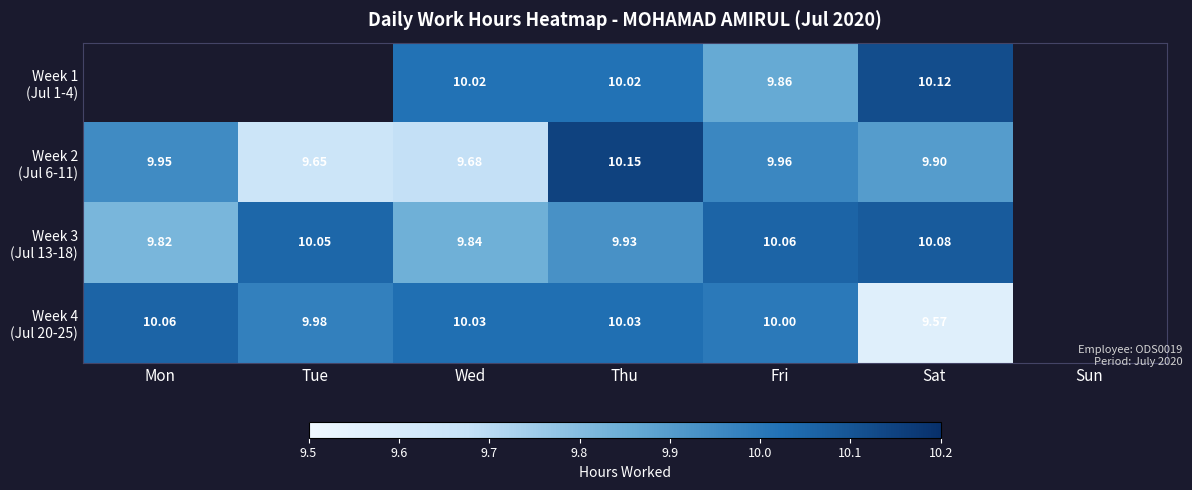

Is it true that Week 3 (Jul 13-18) equals 9.8 at Wed?

True